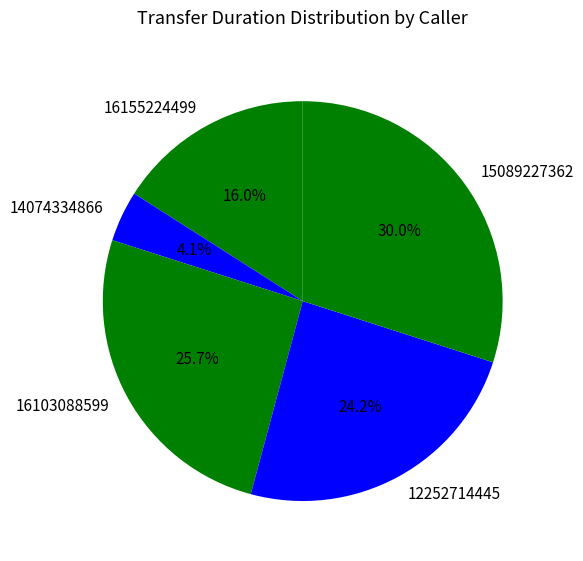

Which category has the smallest portion of the pie?

14074334866